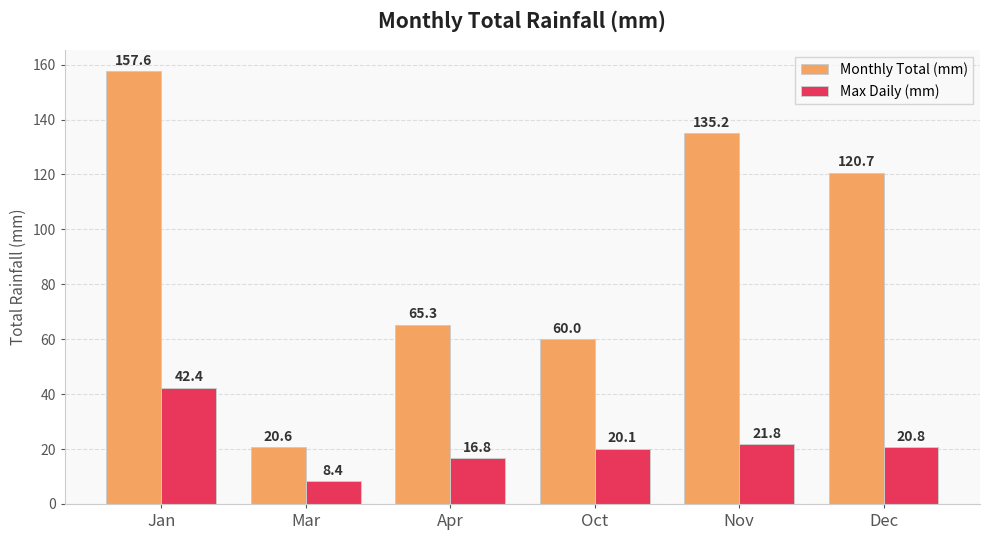

Does the chart contain any negative values?

No